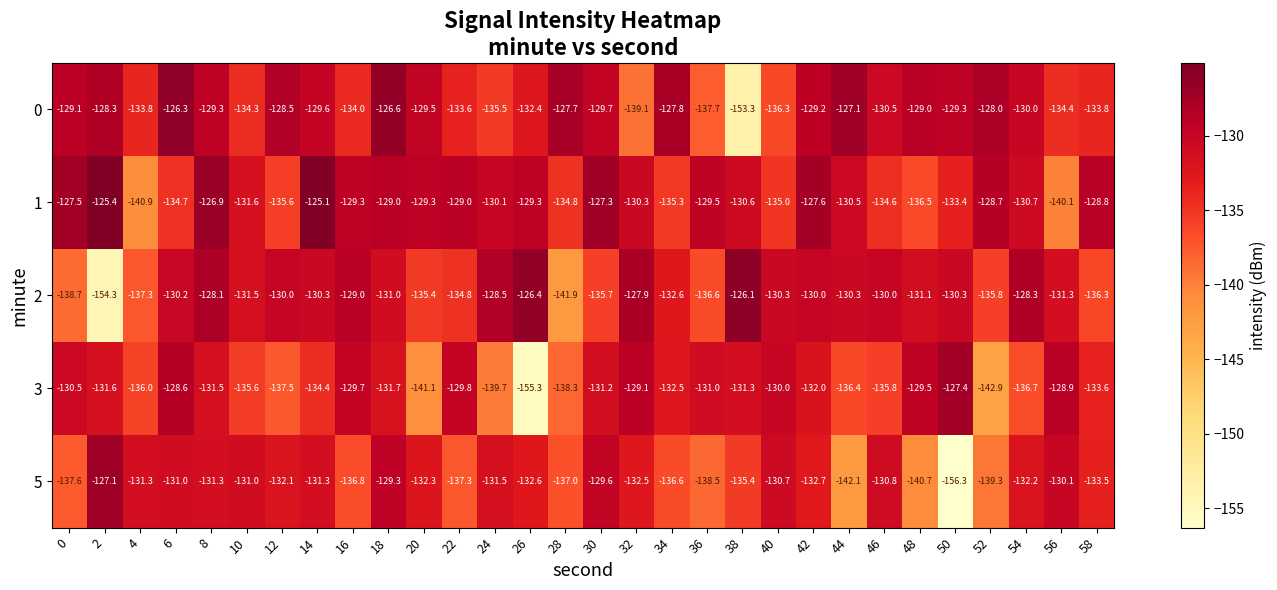

True or false: 5 has a value of -131.3 at 14.

True